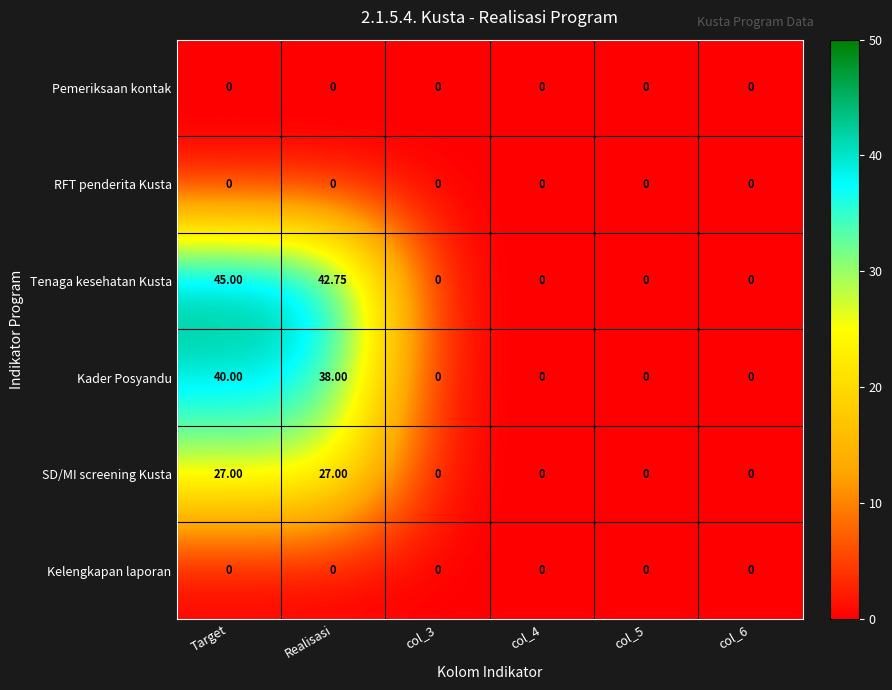

At which label is Kader Posyandu closest to 20?

Realisasi